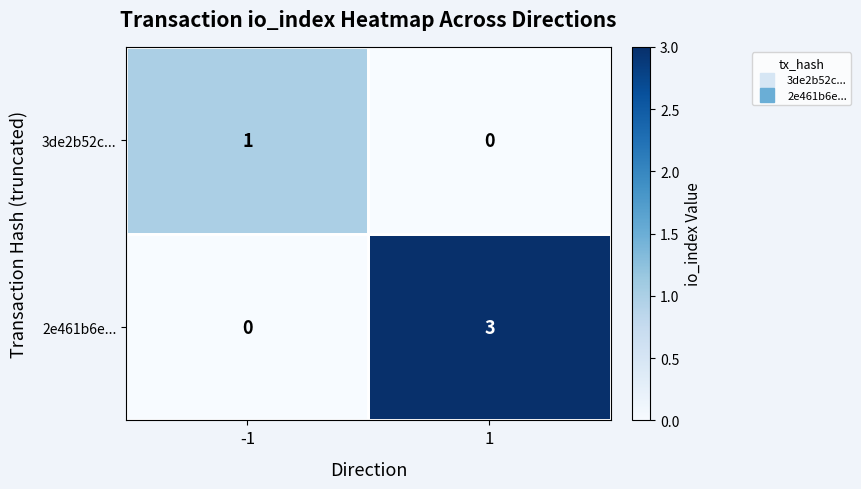

At which category is the sum across all series the highest?

1